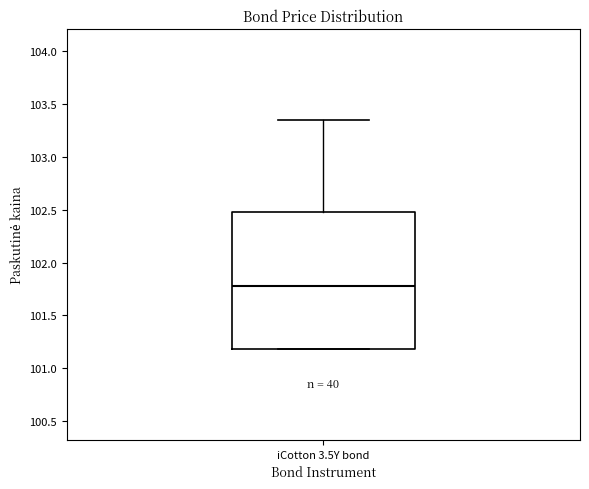

Read this box plot against the y-axis: the position of the median line, the range covered by the box, and the ends of both whiskers. The values are not printed on the chart, so give them approximately, as read against the axis.

median 101.80, box 101.20 to 102.50, whiskers 101.20 to 103.35